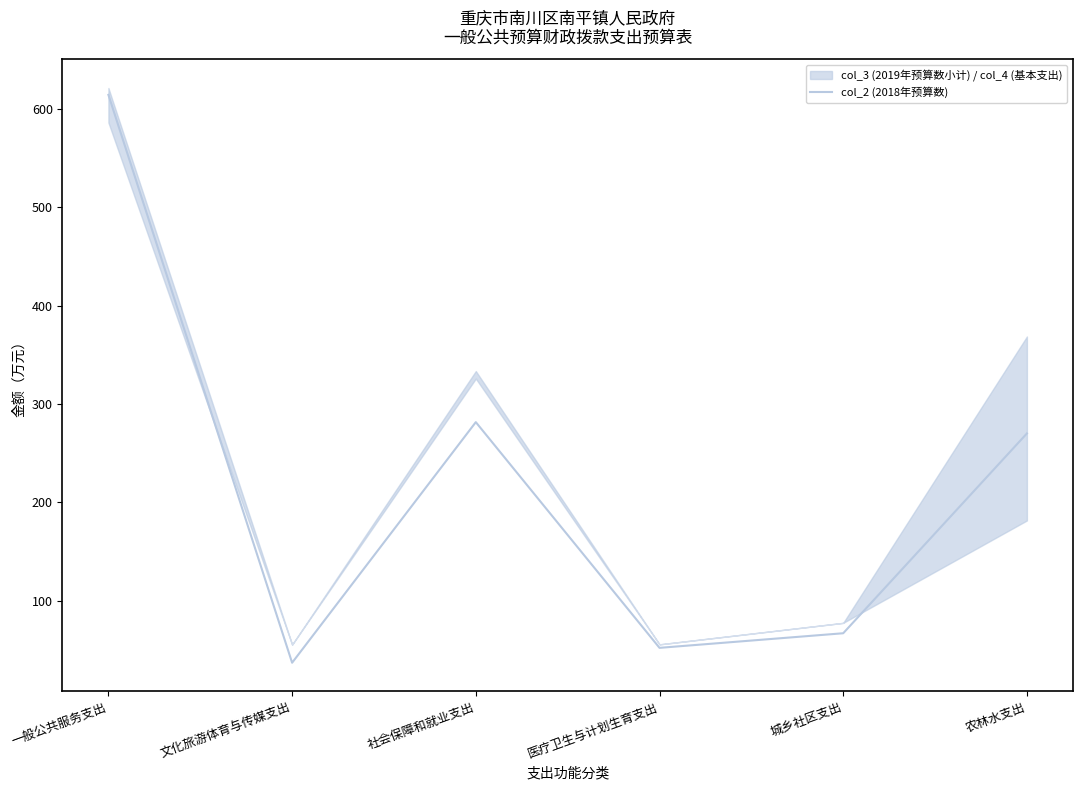

What is the sum of all values?

1322.5